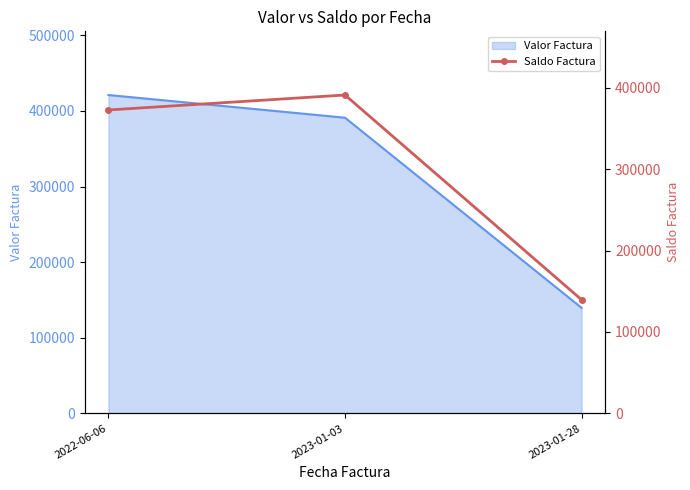

What is the sum of the values at 2023-01-28 and 2023-01-03?

530722